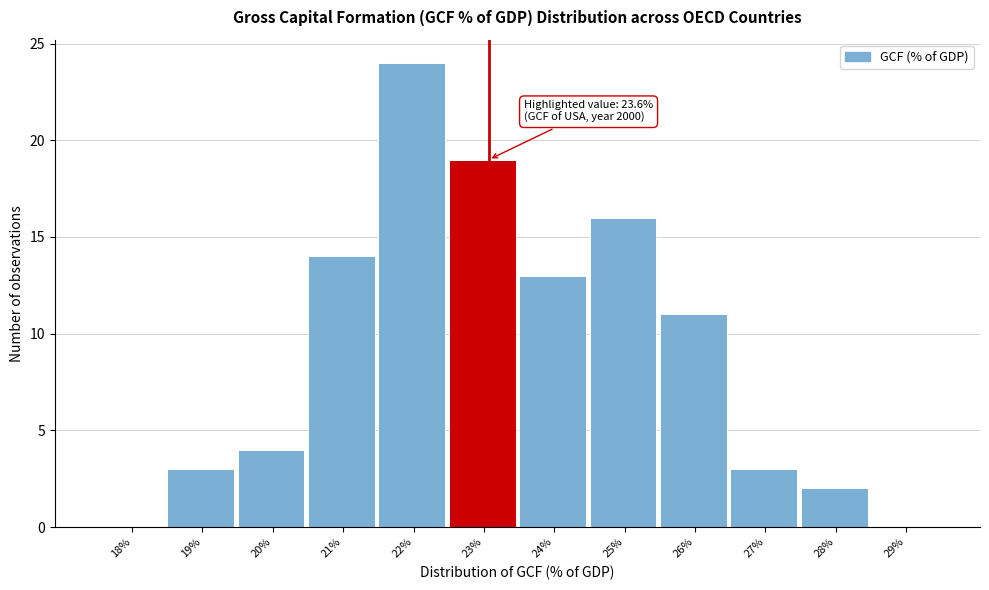

Reading left to right, extract all data points from this chart.

18%=0	19%=3	20%=4	21%=14	22%=24	23%=19	24%=13	25%=16	26%=11	27%=3	28%=2	29%=0